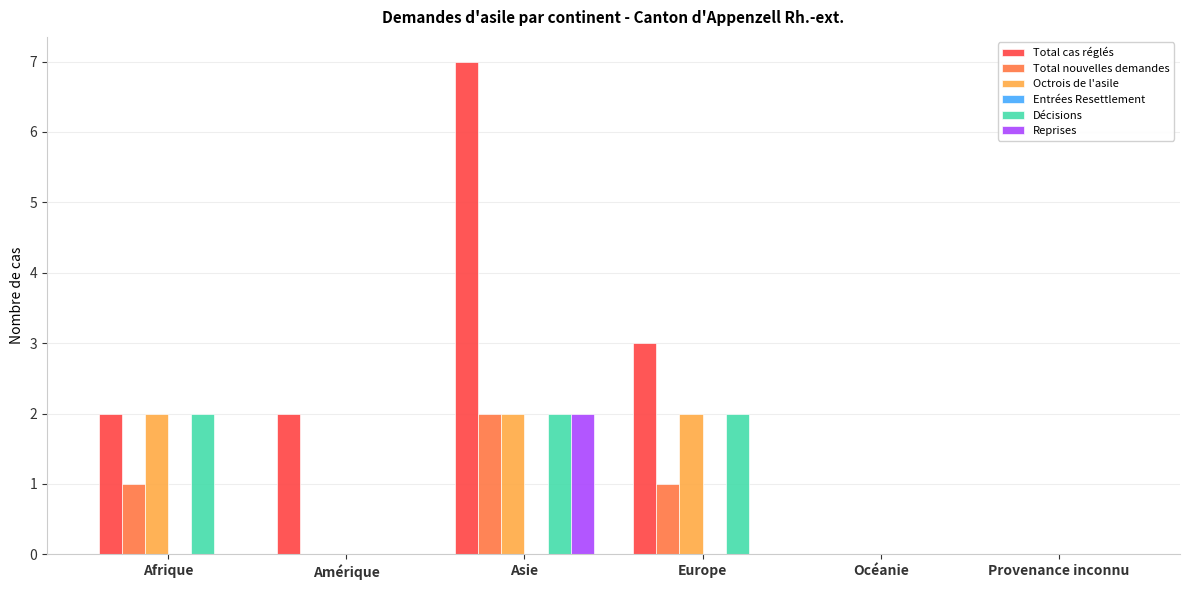

The Reprises series shows -1 at Amérique. True or false?

False